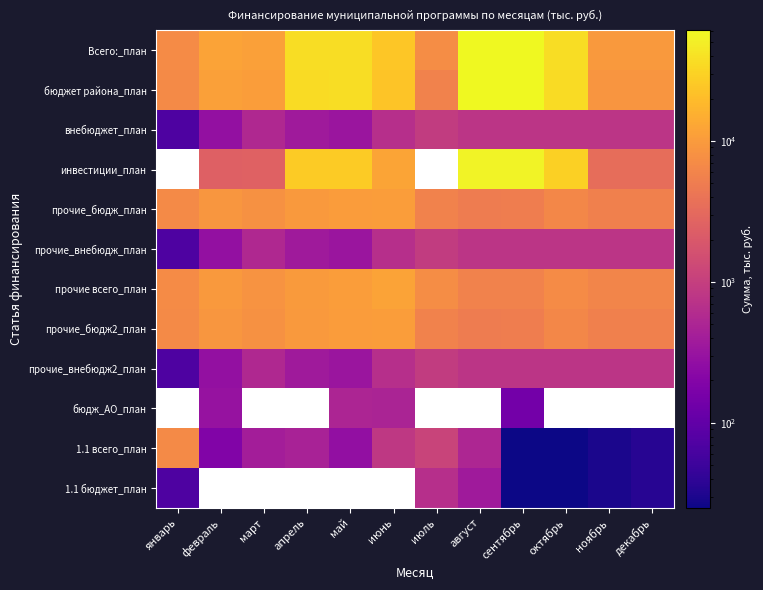

True or false: прочие_бюдж_план has a value of 11019.7 at март.

False